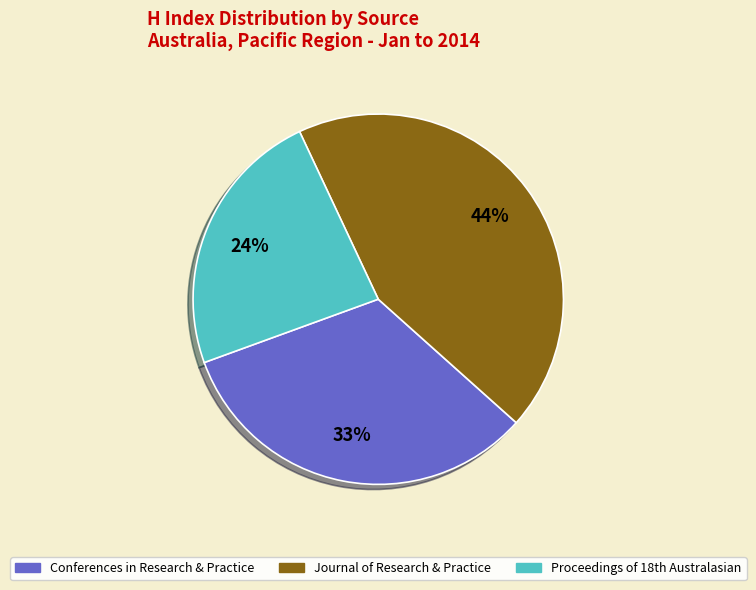

Is there a majority slice in this chart?

No